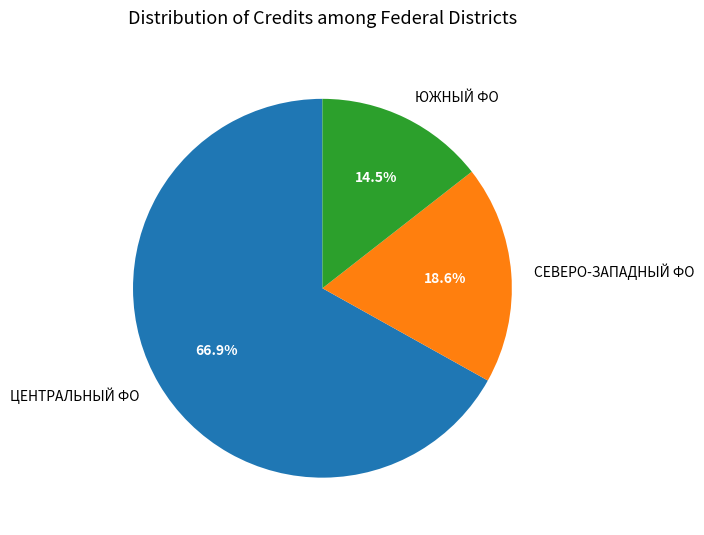

What is the ratio of the value at ЦЕНТРАЛЬНЫЙ ФО to the value at СЕВЕРО-ЗАПАДНЫЙ ФО?

3.6